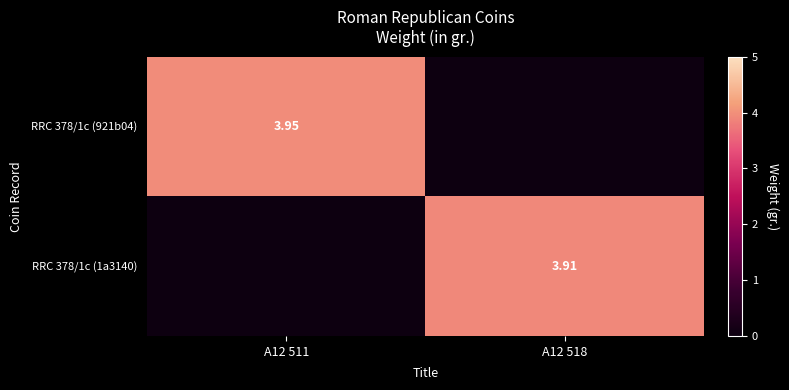

What is the maximum value for RRC 378/1c (1a3140)?

3.9